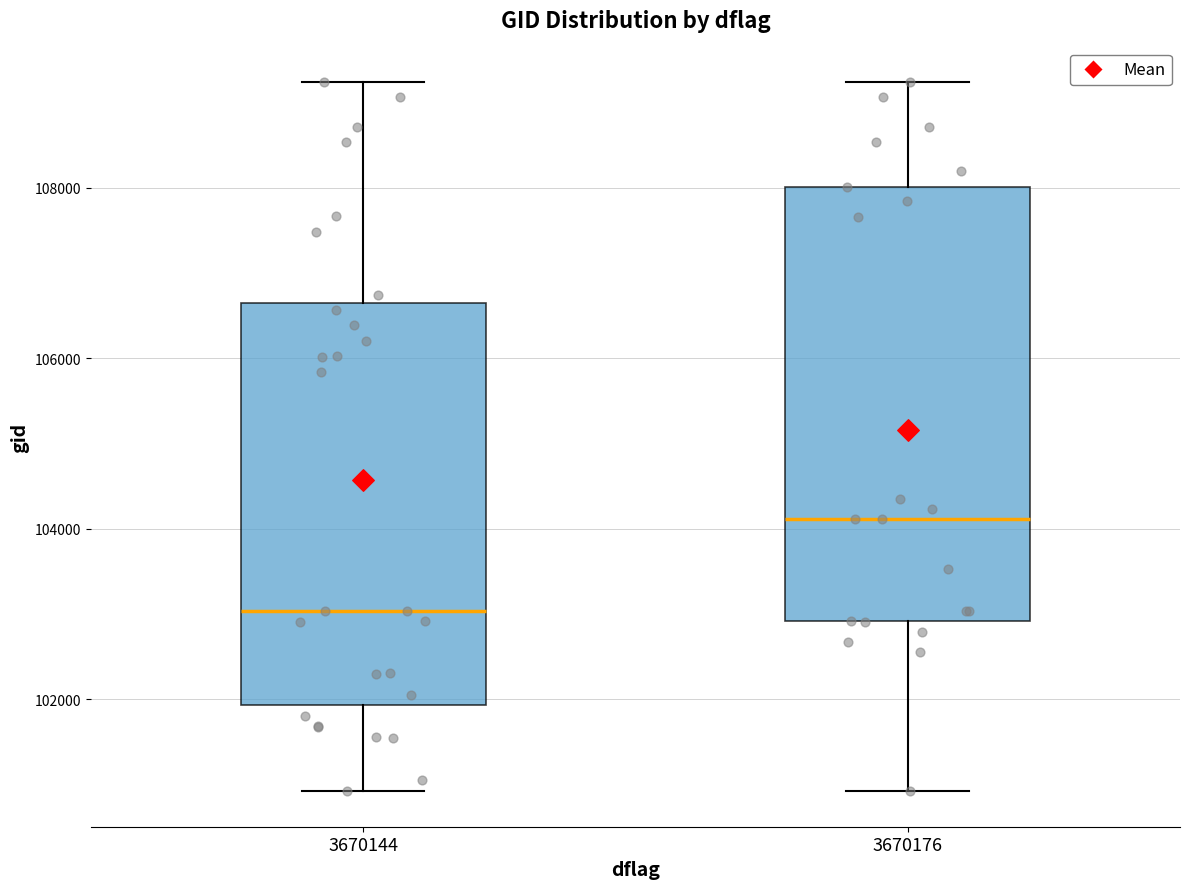

Which box's median line is the lowest?

3670144